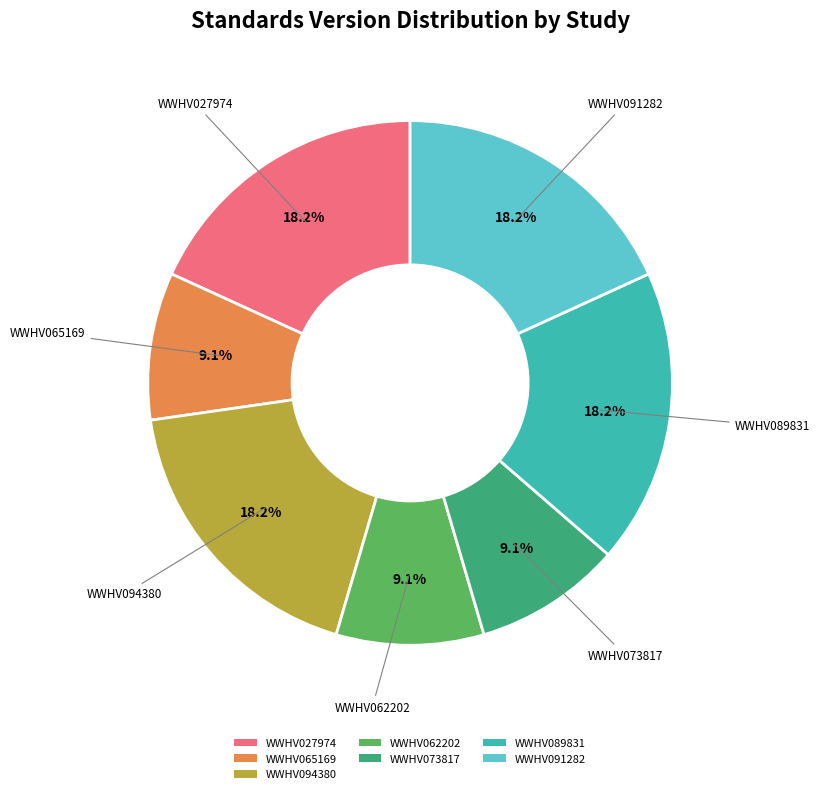

Do WWHV065169 and WWHV089831 together represent more than half of the pie?

No